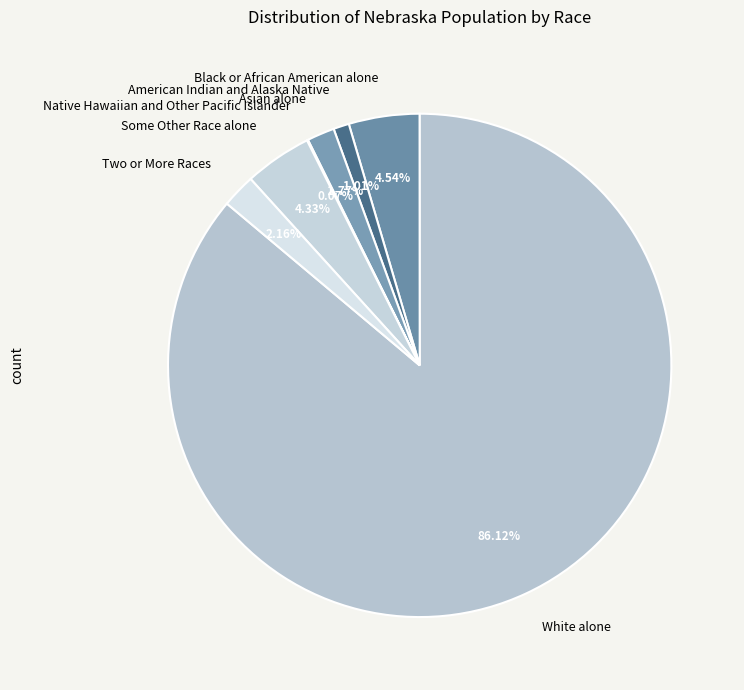

To the nearest percent, what is the difference between the largest and smallest slice percentages?

86%